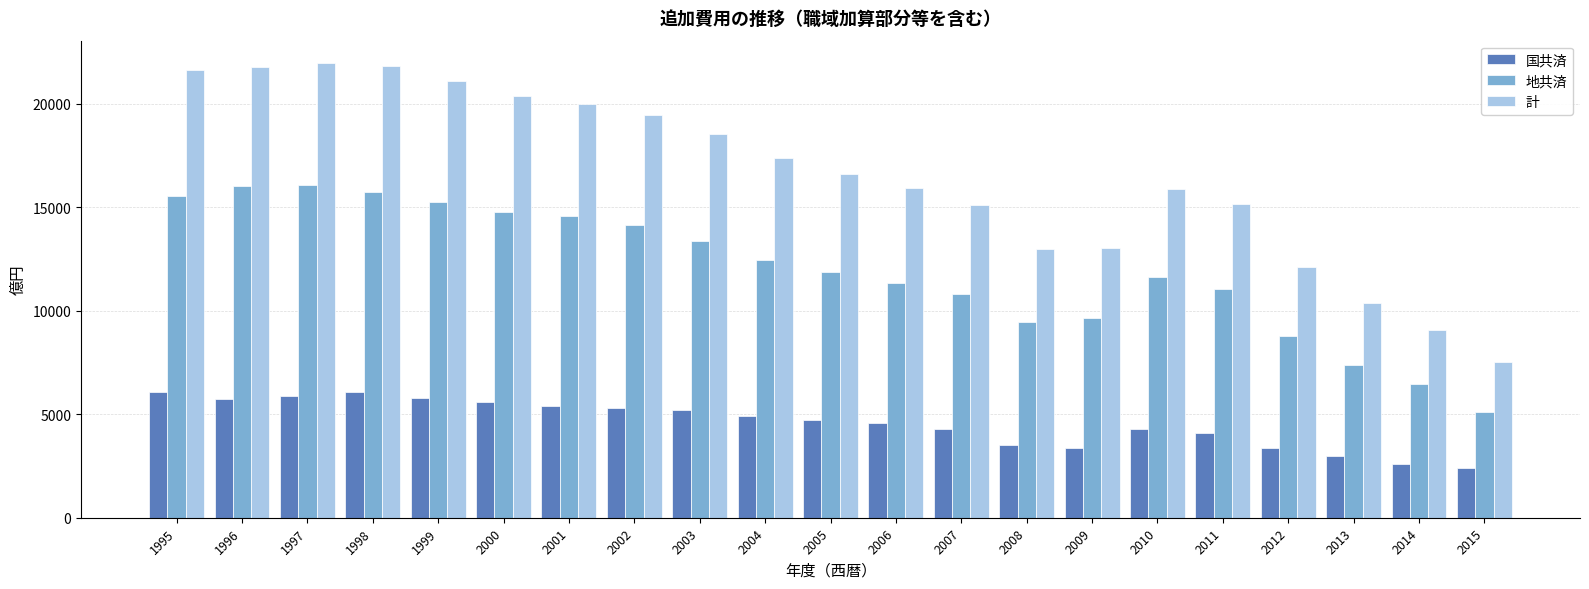

What is the spread (max minus min) of values at 1995?

15559